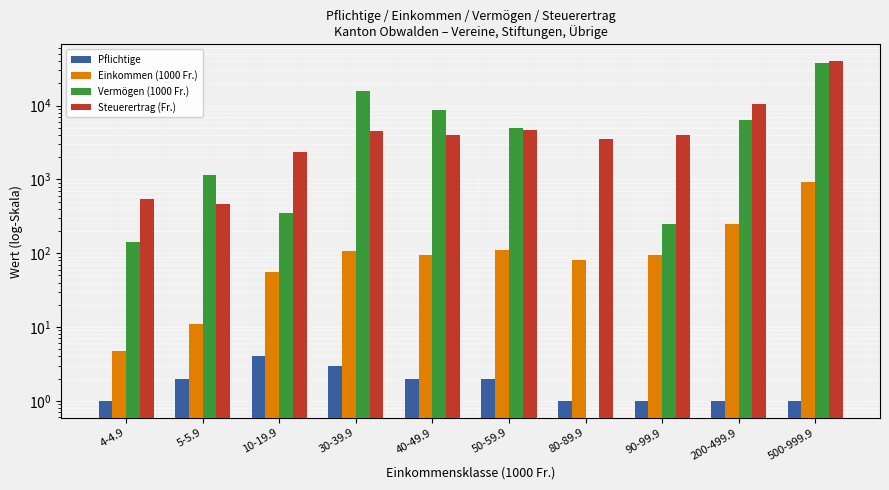

Reading left to right, list all the values displayed in this chart.

Pflichtige: 1.0	2.0	4.0	3.0	2.0	2.0	1.0	1.0	1.0	1.0
Einkommen (1000 Fr.): 4.8	10.9	55.1	108.2	95.6	109.7	82.0	93.3	245.9	934.8
Vermögen (1000 Fr.): 142.0	1157.0	356.0	15907.0	8610.0	5010.0	0.0	249.0	6342.0	37995.0
Steuerertrag (Fr.): 552.0	464.0	2342.0	4599.0	4063.0	4662.0	3485.0	3965.0	10451.0	39729.0